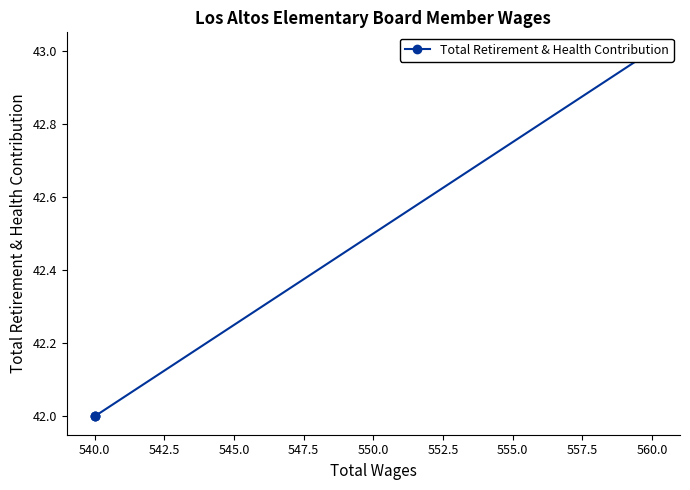

Where is the data nearest to the value 42?

540.0